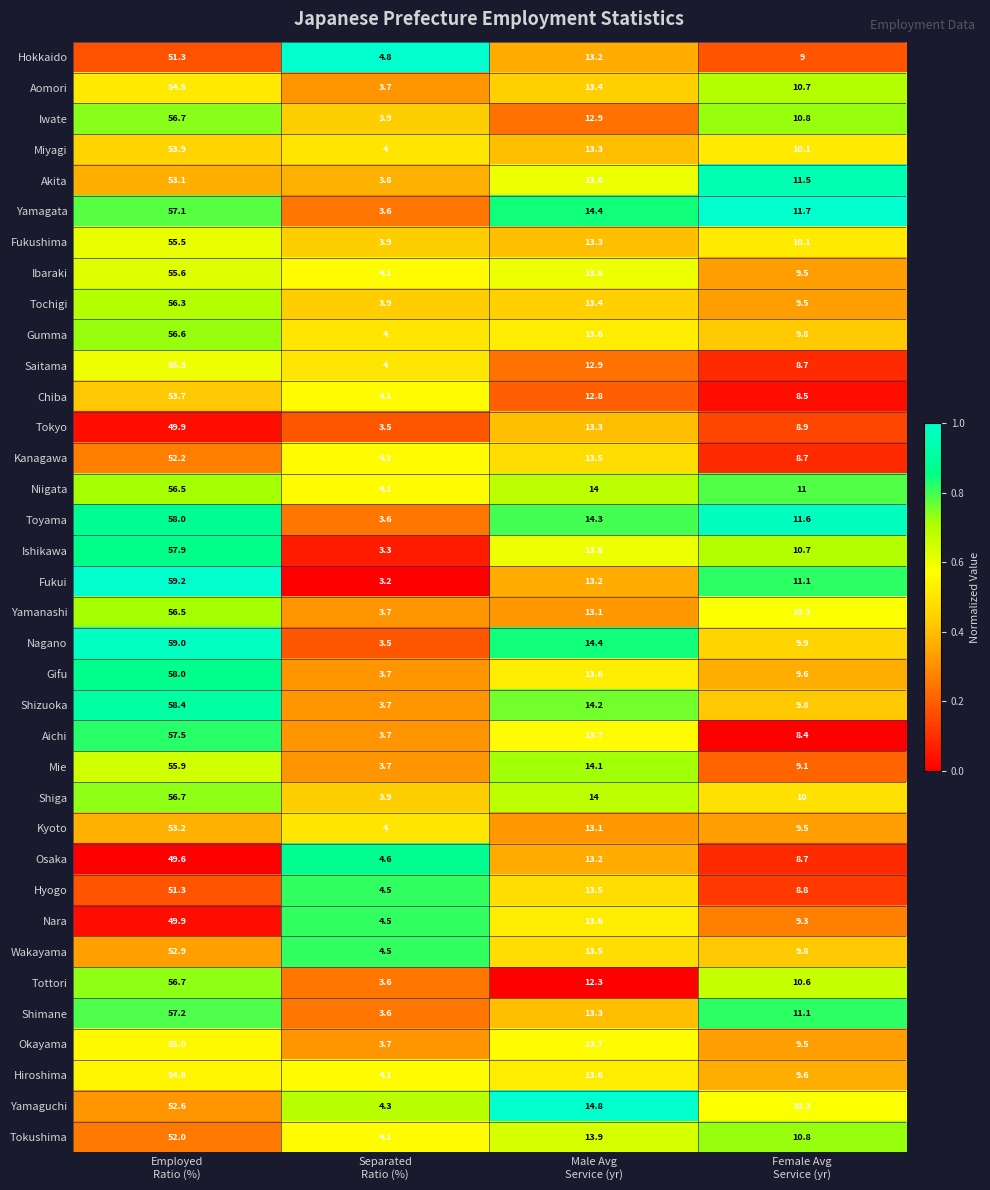

What is the maximum value for Toyama?

58.0